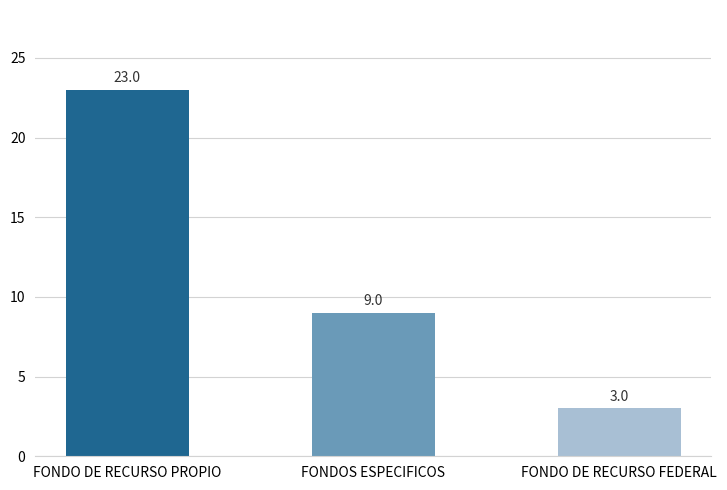

Are the bars horizontal?

No